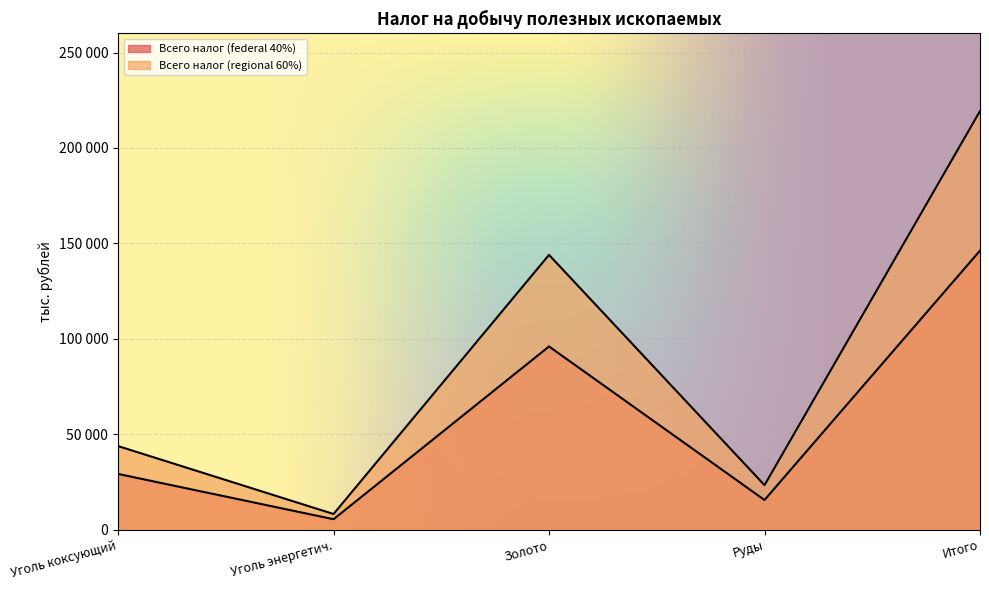

How many data points does each series have?

5